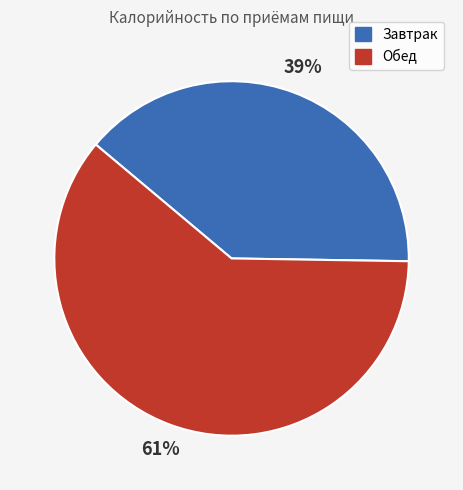

What percentage is the Завтрак slice, to the nearest percent?

39%